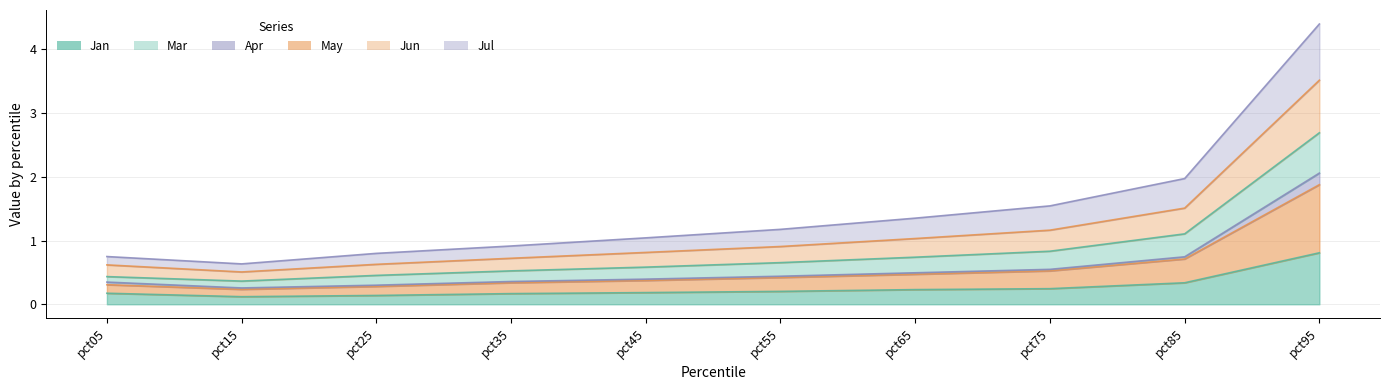

True or false: Jun has more than 1 points higher than both neighbors.

False